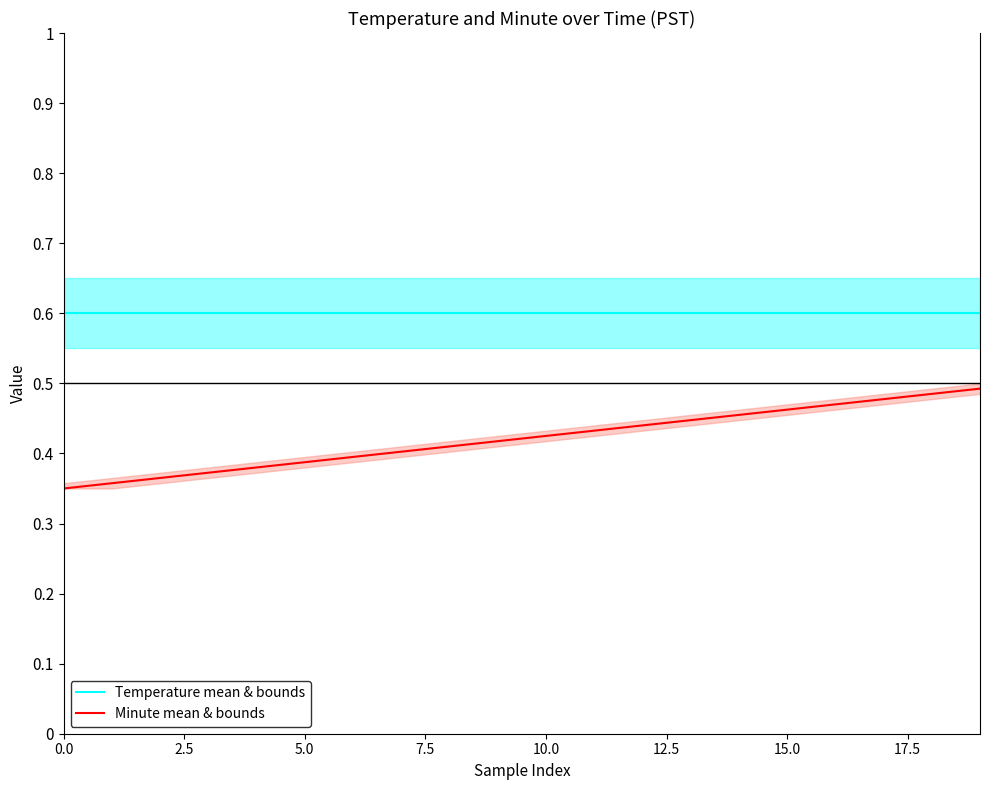

What is the minimum value for Minute mean & bounds?

0.3